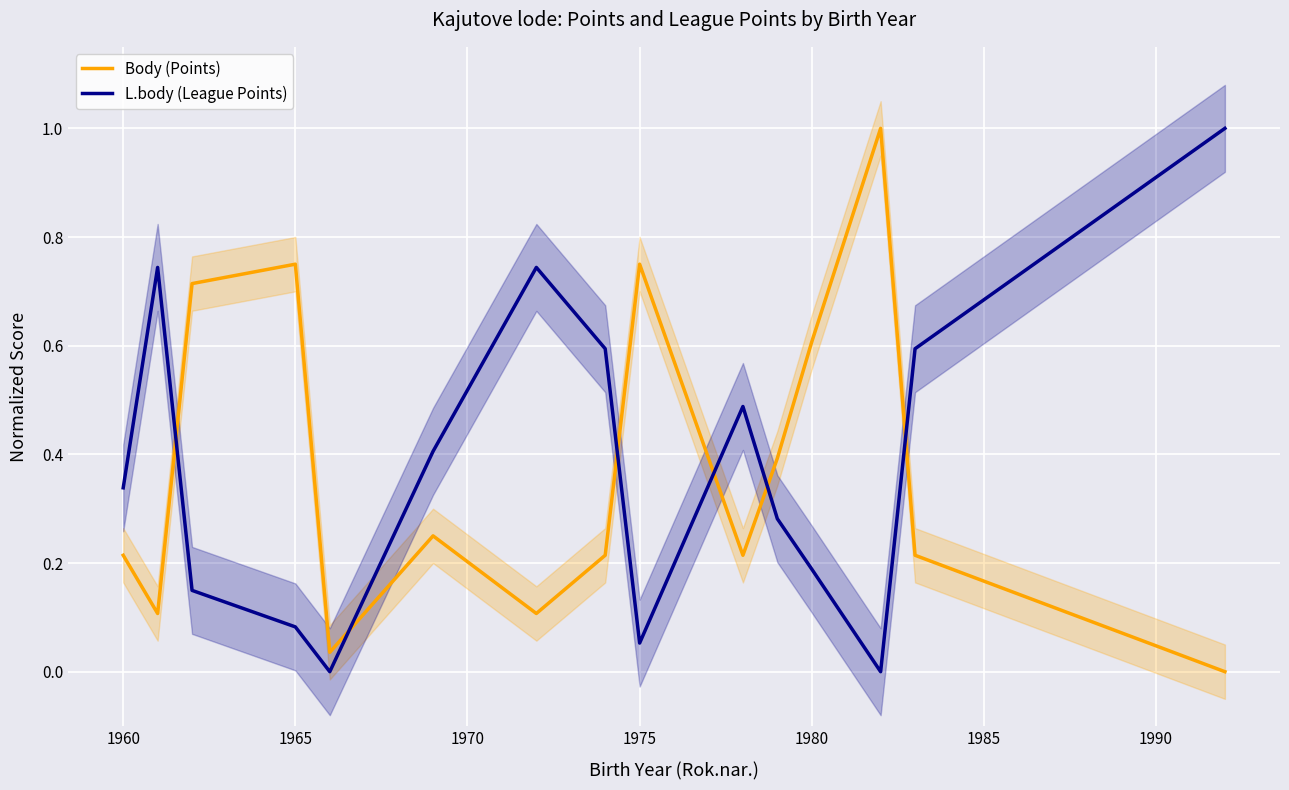

What is the difference between the second highest and second lowest values in the L.body (League Points) series?

0.7